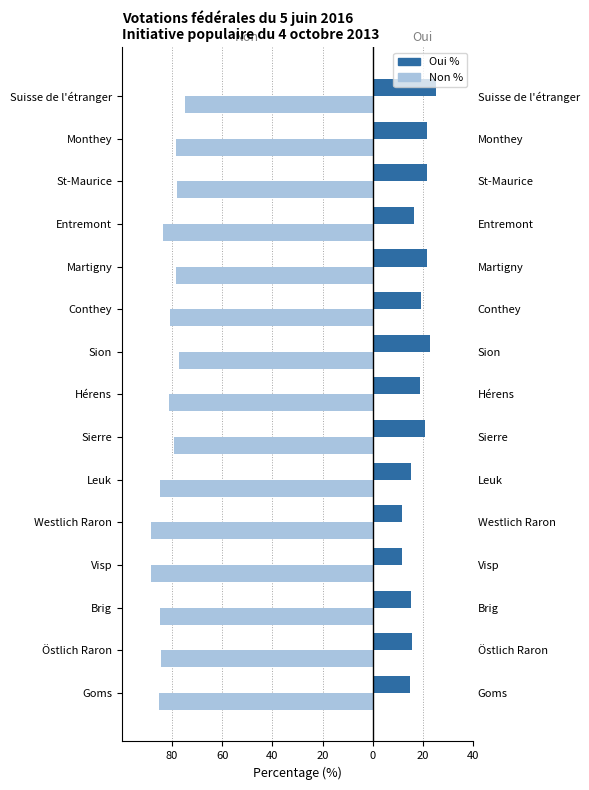

Which series has the largest range (max minus min)?

Non %